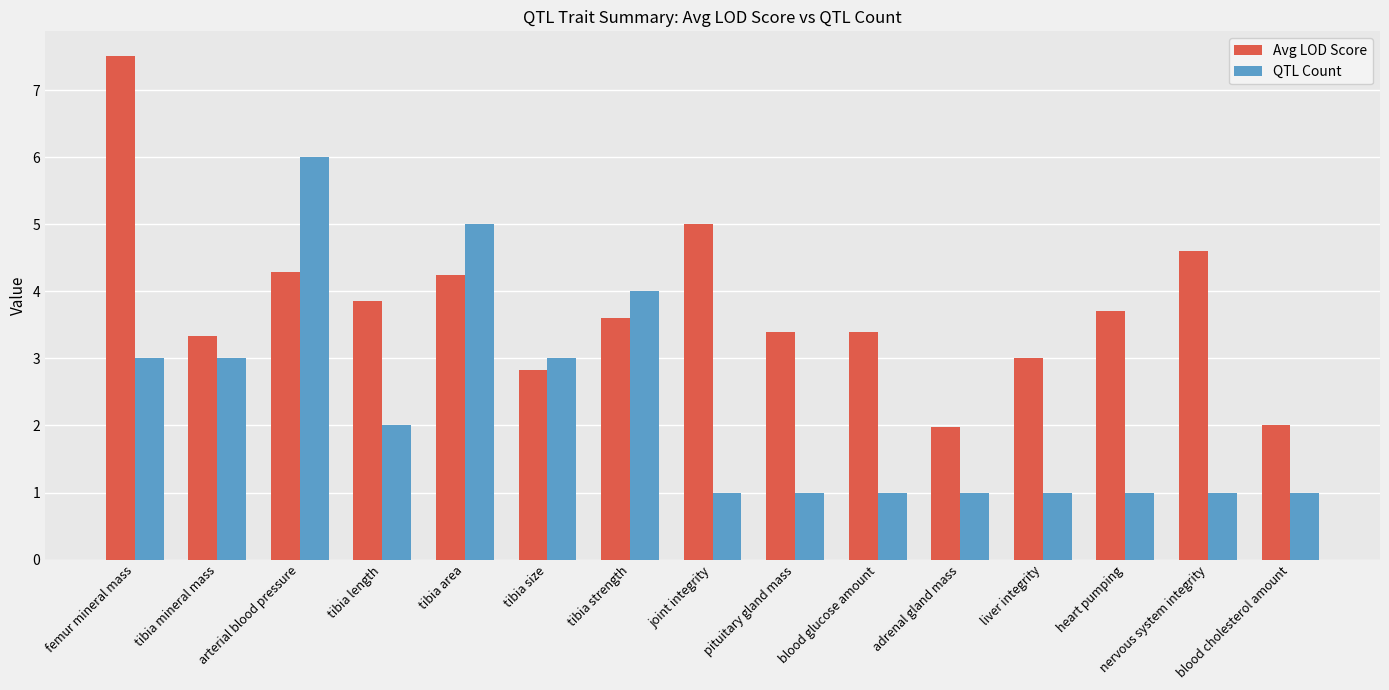

What are all the series names shown in the legend?

Avg LOD Score, QTL Count